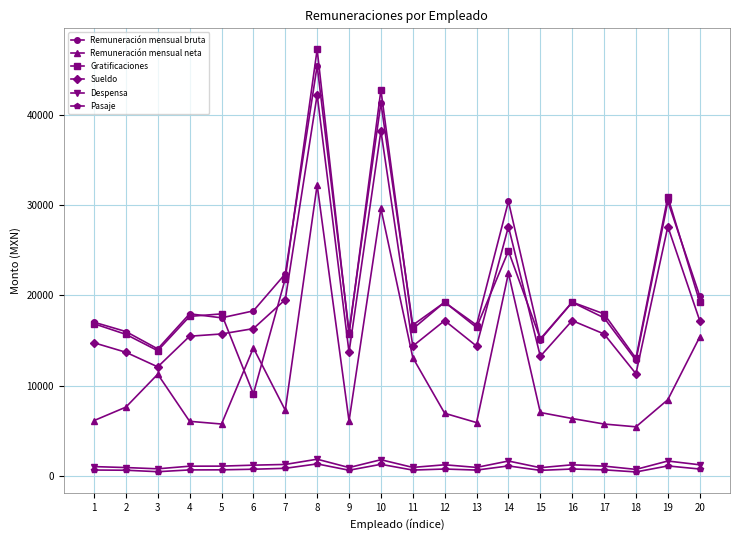

What is the value of the Pasaje point at the 20th from the left?

779.0